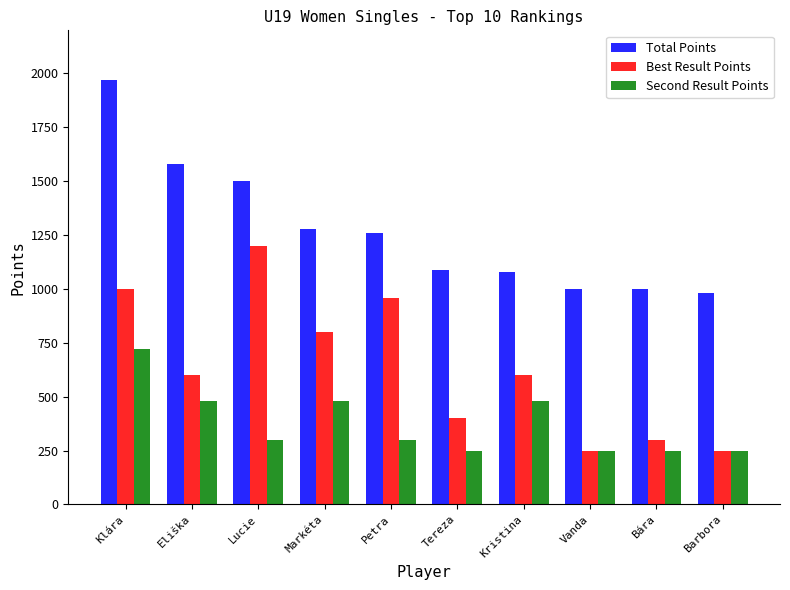

Is it true that Best Result Points equals 960 at Petra?

True